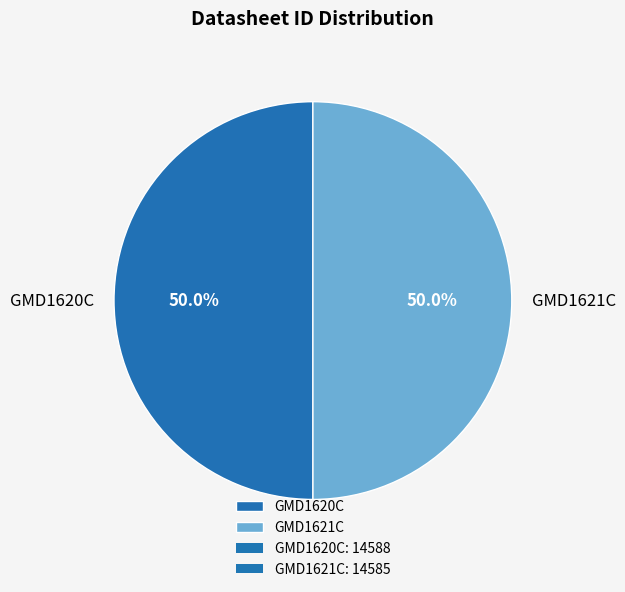

True or false: GMD1621C accounts for 50% of the total.

True